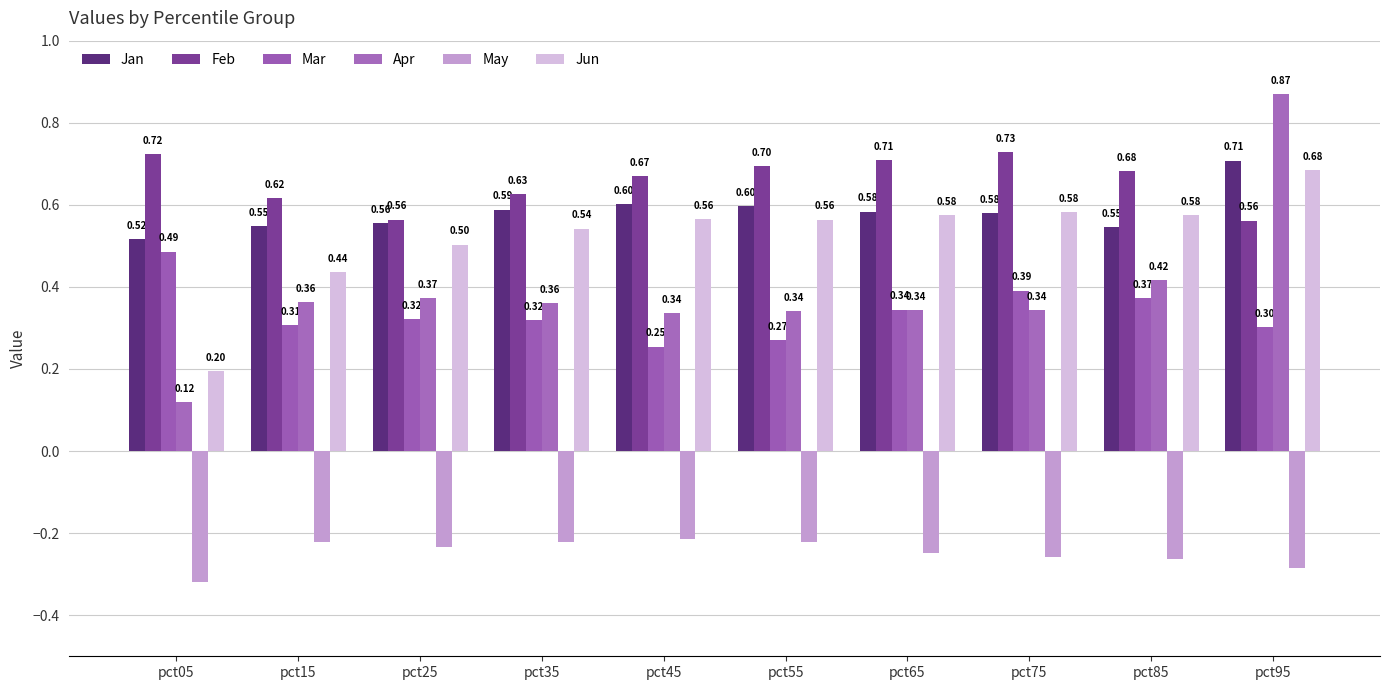

The value of Jun at pct55 is 1.0. True or false?

False